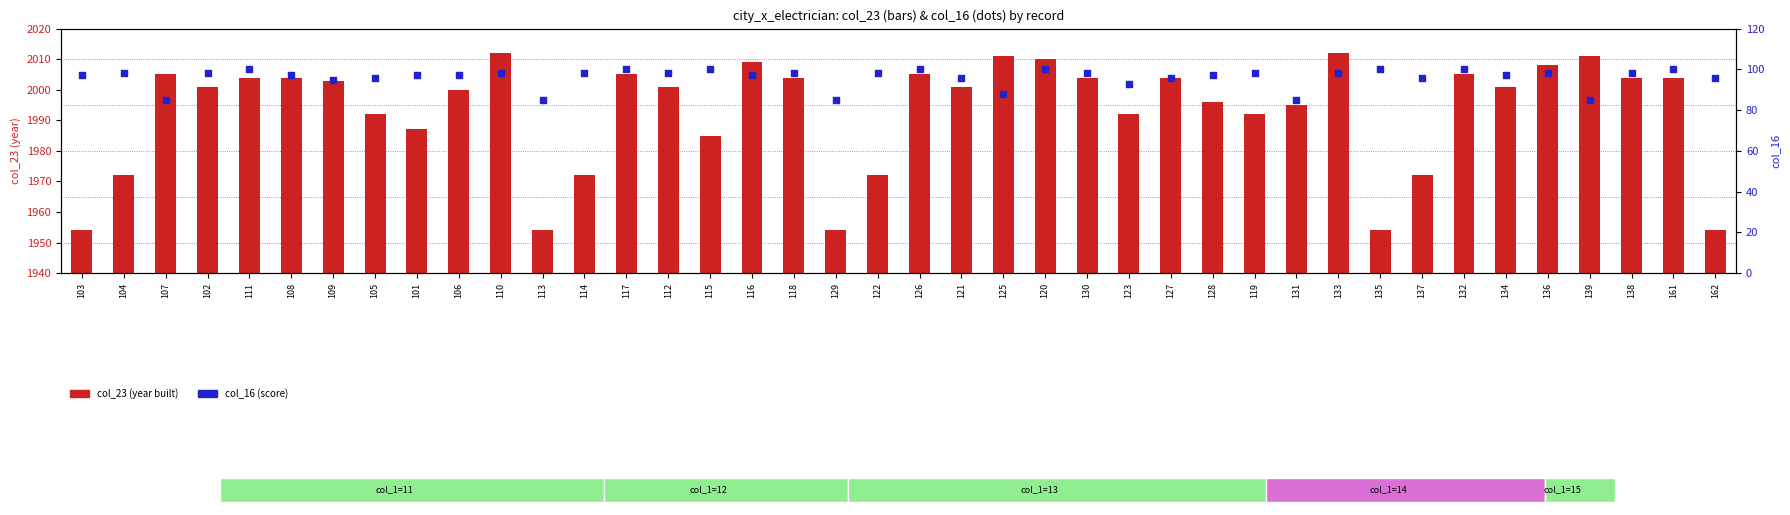

Which series has the largest total across all categories?

col_23 (year built)